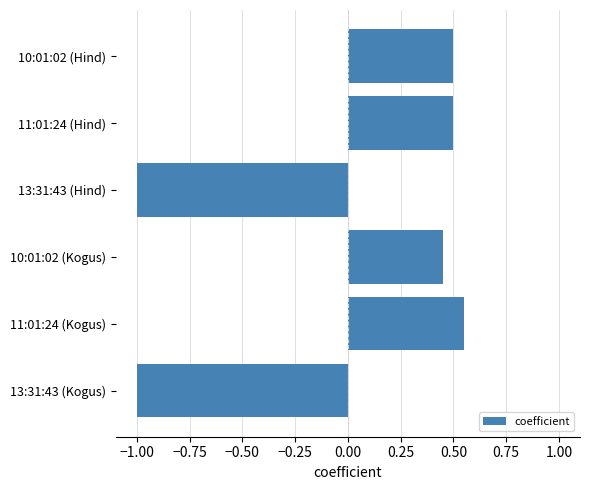

How many data points are less than 0?

2